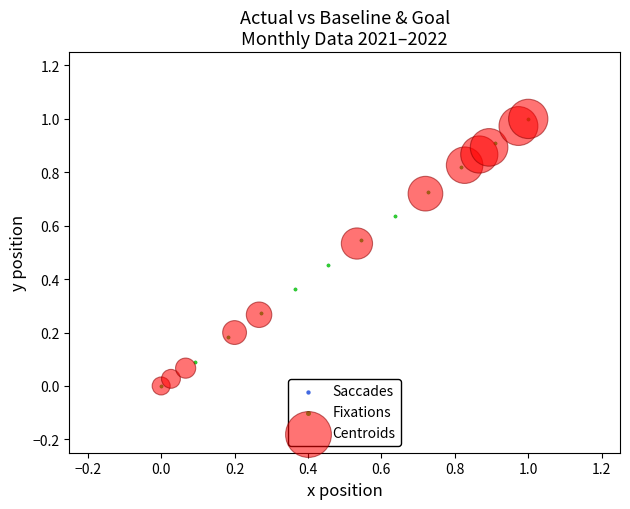

What are all the series names shown in the legend?

Saccades, Fixations, Centroids